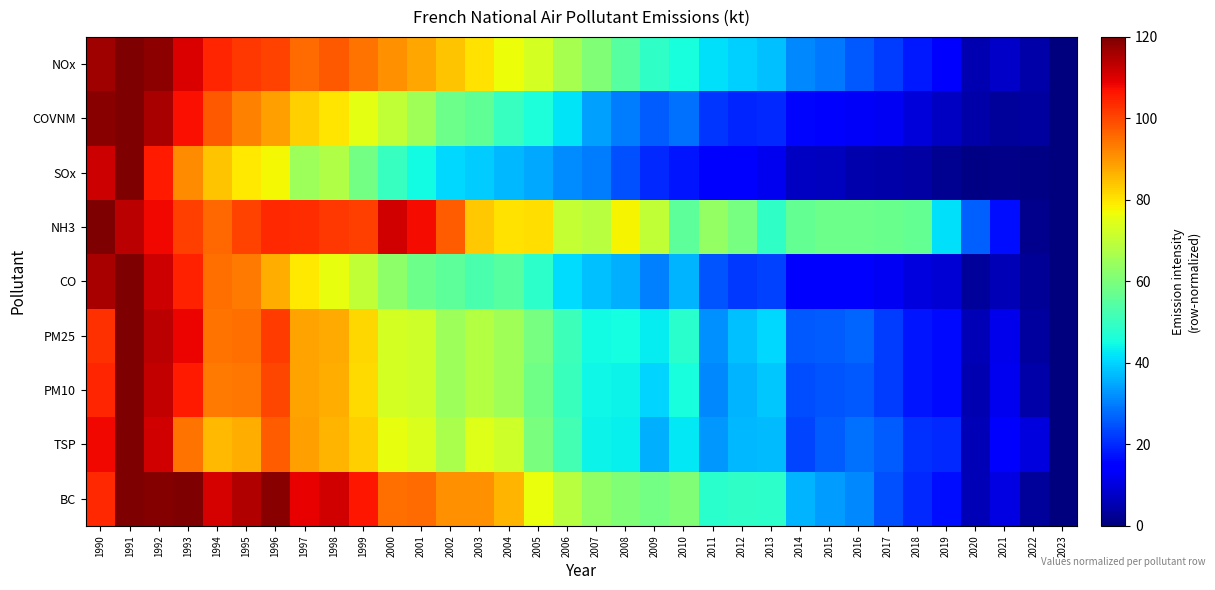

Which series has the largest total across all categories?

NH3